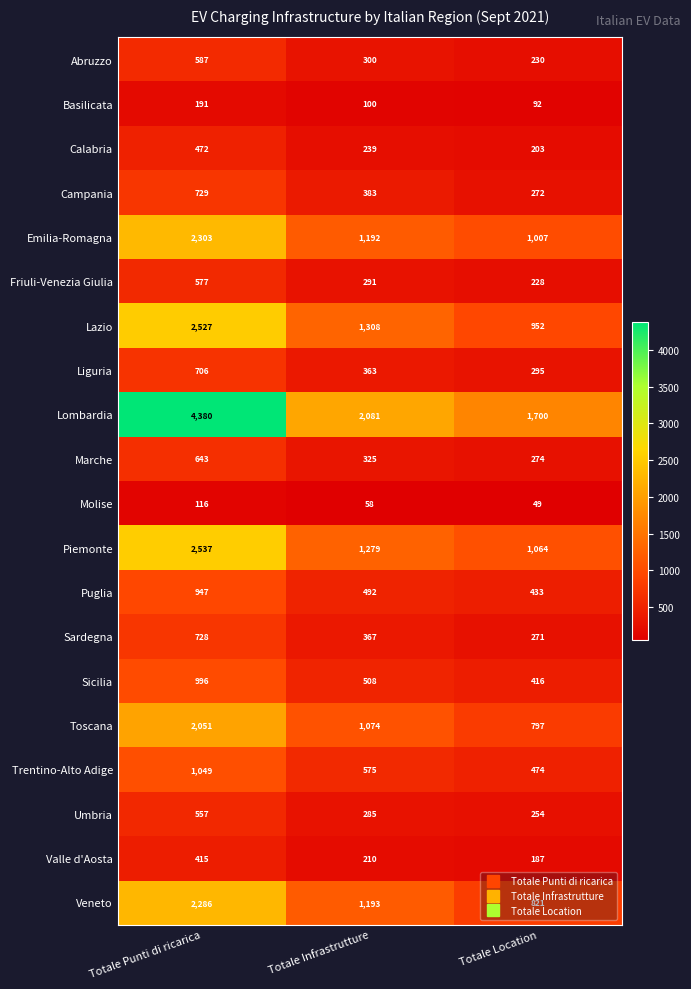

The value of Basilicata at Totale Punti di ricarica is 93. True or false?

False